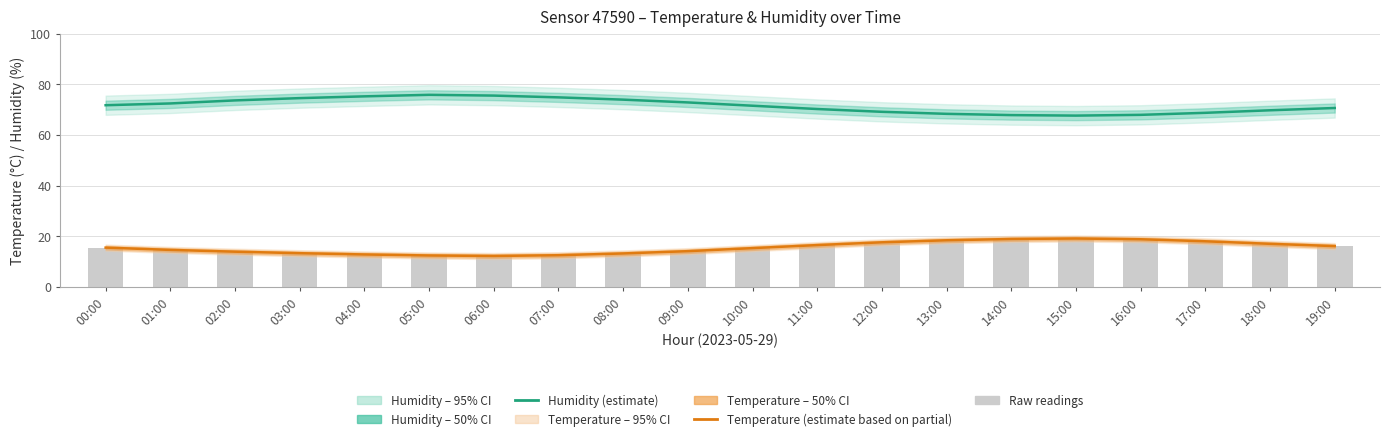

What is the value of the Temperature (estimate based on partial) bar at the 14th from the left?

18.4